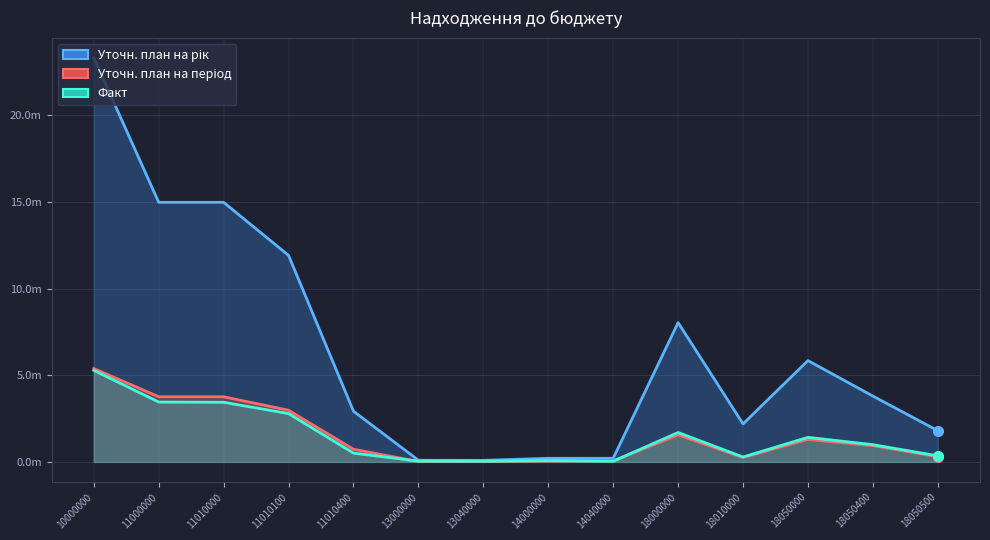

At which label does Уточн. план на період first exceed 940000?

10000000